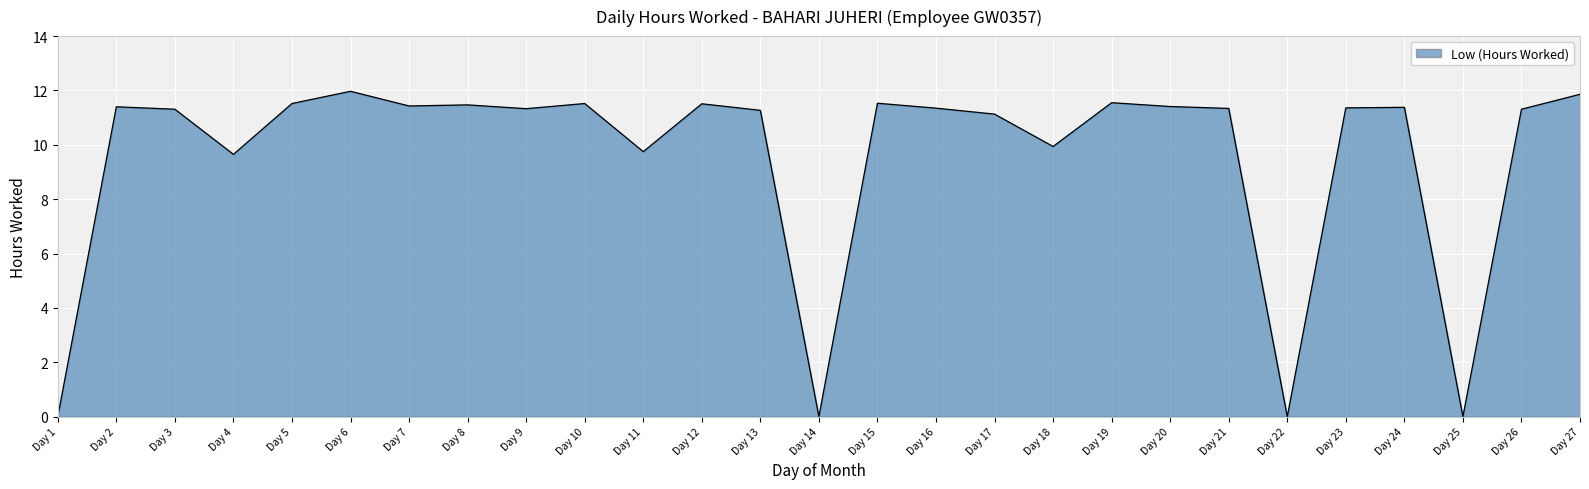

What is the difference between the values at Day 11 and Day 3?

1.6